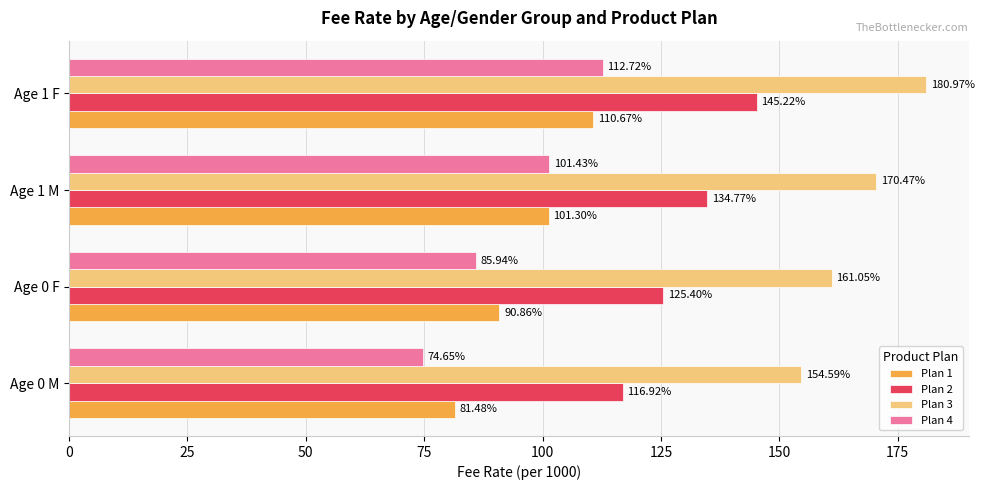

At how many categories does at least one series exceed 93?

4